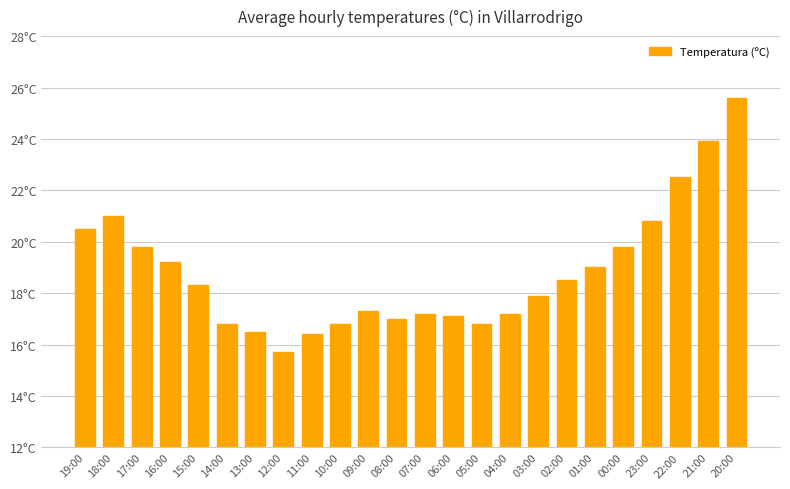

Are the bars horizontal?

No